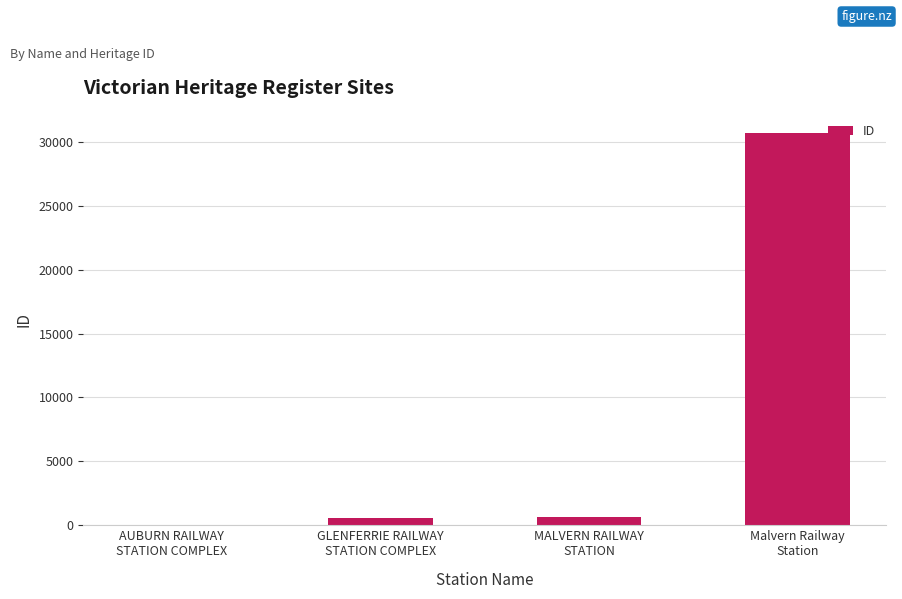

Does the chart contain stacked bars?

No